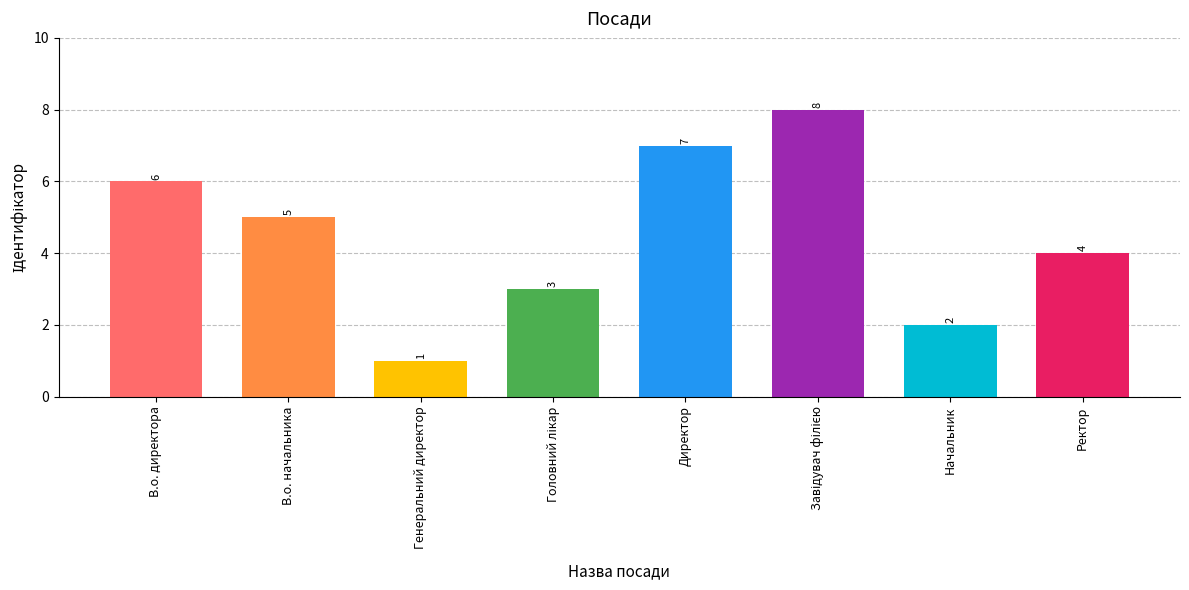

What is the ratio of the value at В.о. начальника to the value at В.о. директора?

0.8